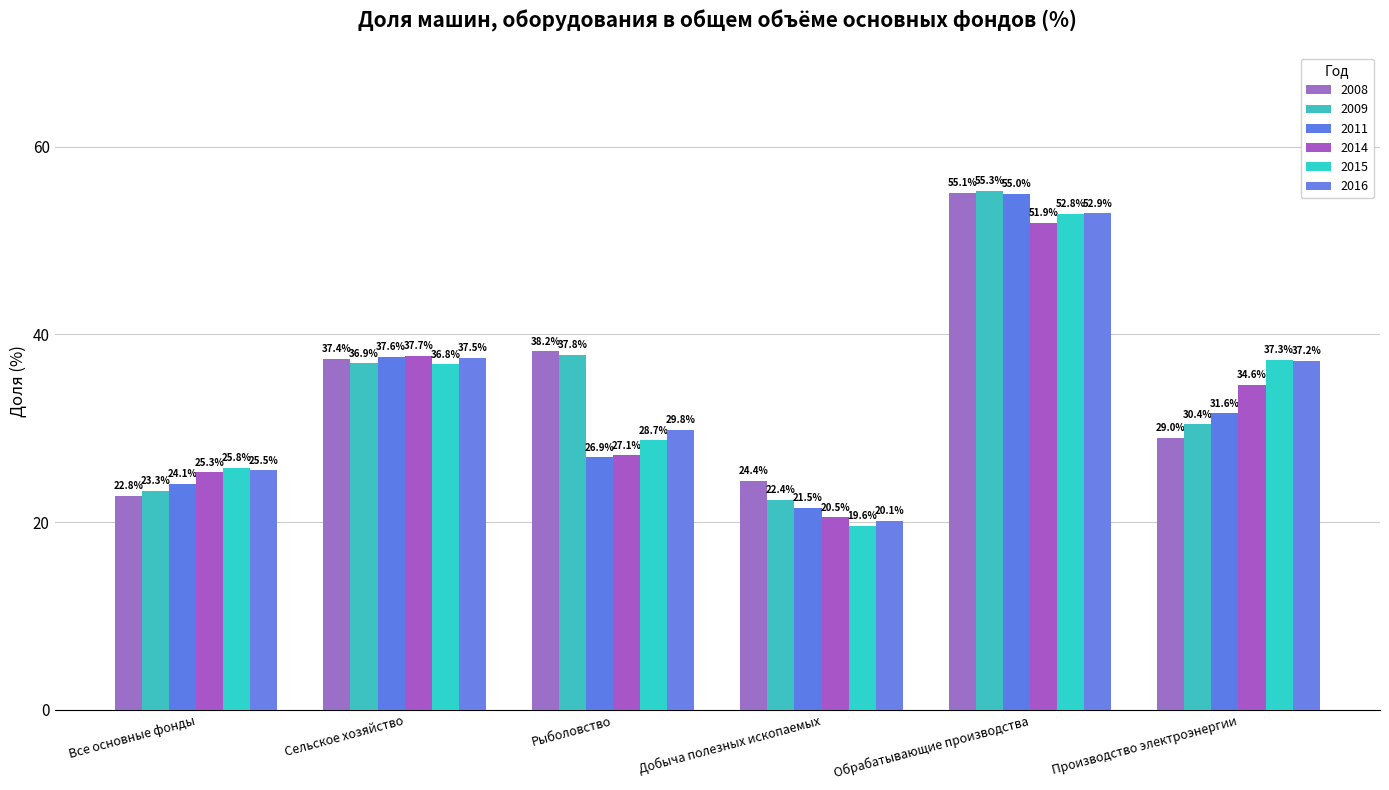

What position from the left is Добыча полезных ископаемых?

4